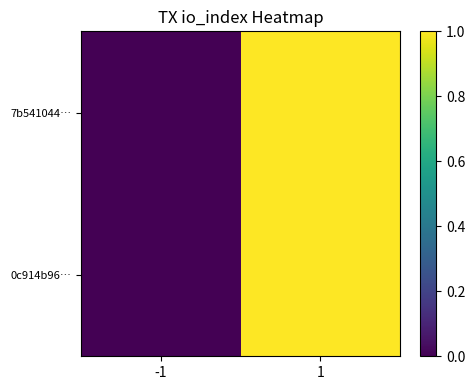

Reading right to left, what are all the values shown in this chart?

7b541044…: 1=1	-1=0
0c914b96…: 1=1	-1=0